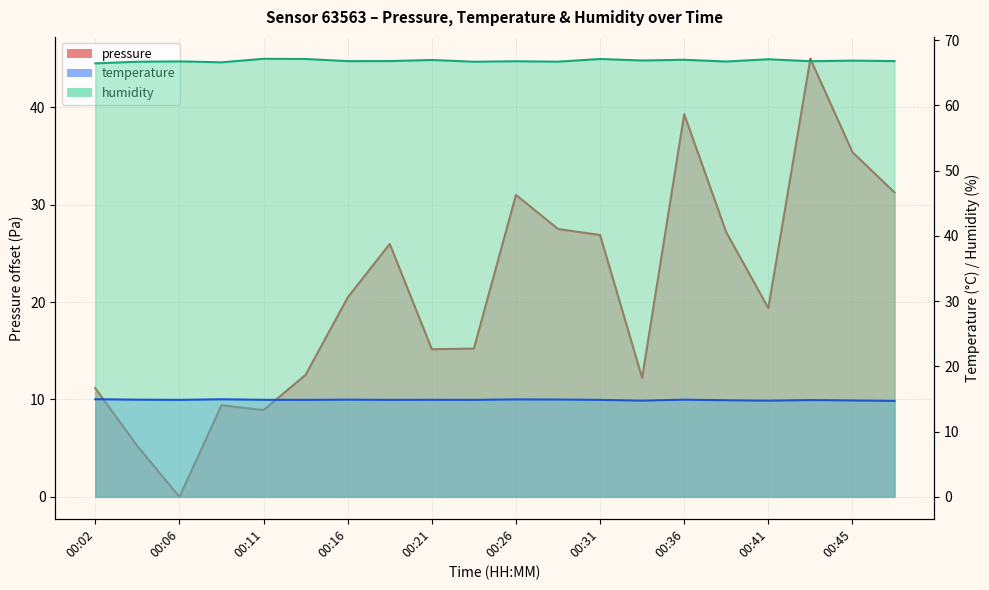

What is the value of the pressure point at the 1st from the left?

11.2